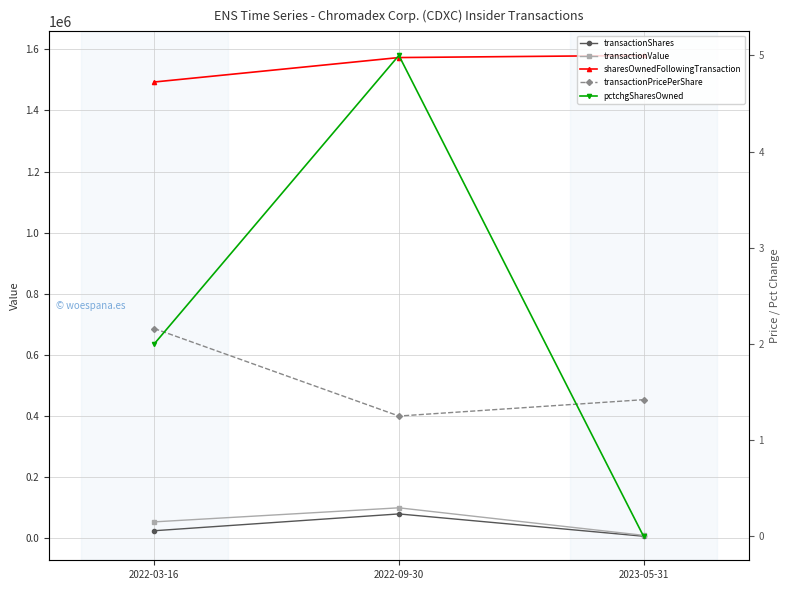

Reading left to right, transcribe all the data shown in this chart.

transactionShares: 25000.0	80000.0	7000.0
transactionValue: 54000.0	100000.0	9940.0
sharesOwnedFollowingTransaction: 1493061.0	1573061.0	1580061.0
transactionPricePerShare: 2.2	1.2	1.4
pctchgSharesOwned: 2.0	5.0	0.0